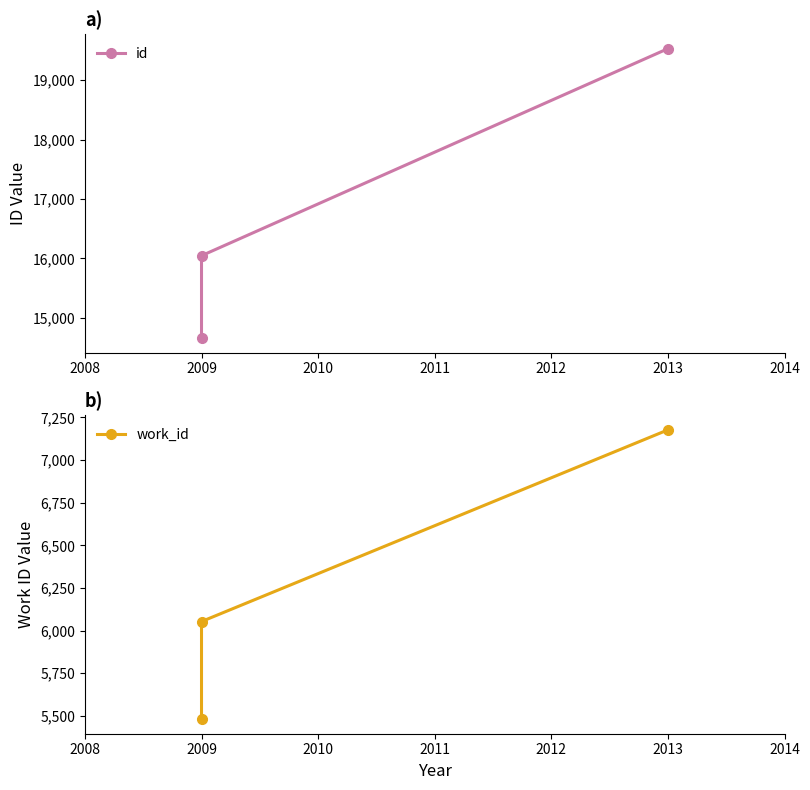

How many lines are shown in the chart?

2